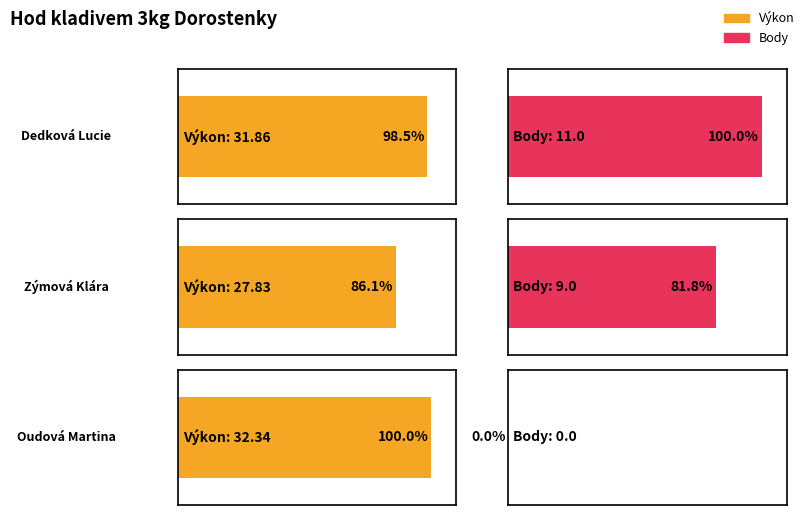

Is the value of Výkon at Zýmová Klára greater than the value of Body at Dedková Lucie?

Yes